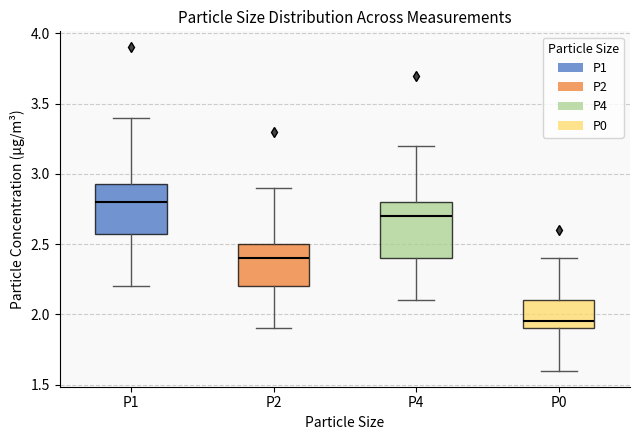

Where does the lower whisker of the box for P4 end on the y-axis? The values are not printed on the chart, so give them approximately, as read against the axis.

2.10